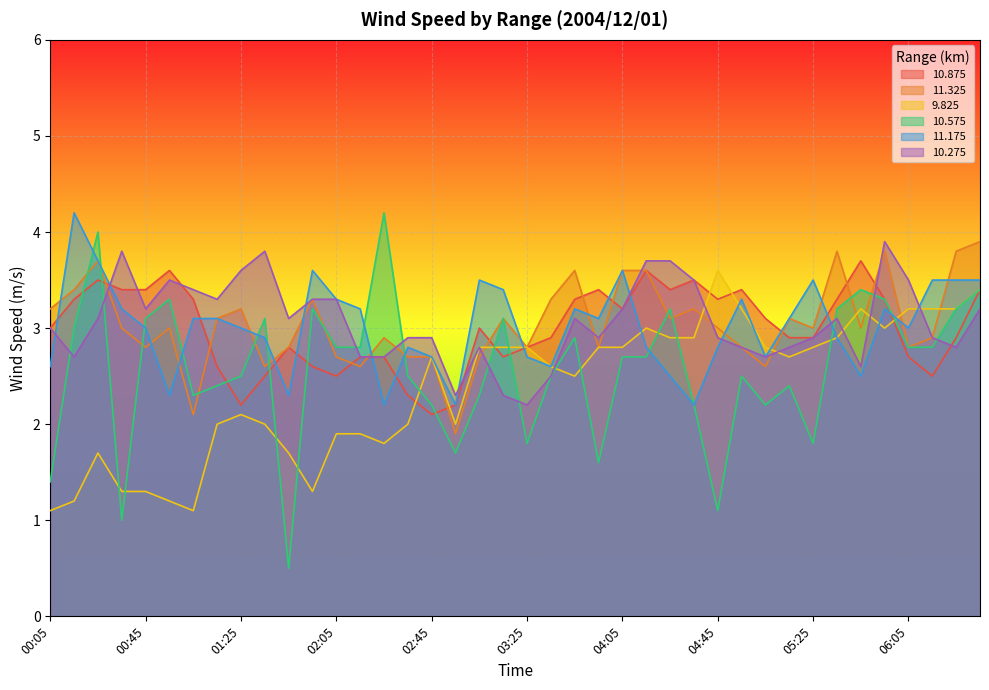

At 02:55, list the series in order from largest to smallest.

10.275, 10.875, 11.175, 9.825, 11.325, 10.575